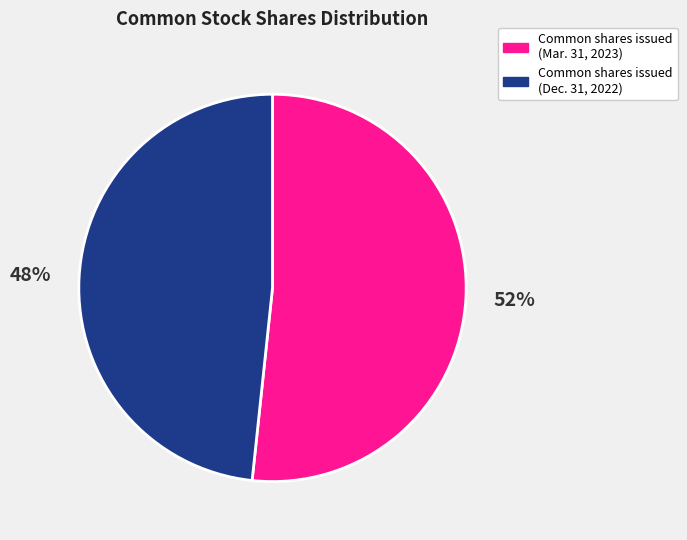

True or false: Common shares issued (Mar. 31, 2023) accounts for 52% of the total.

True